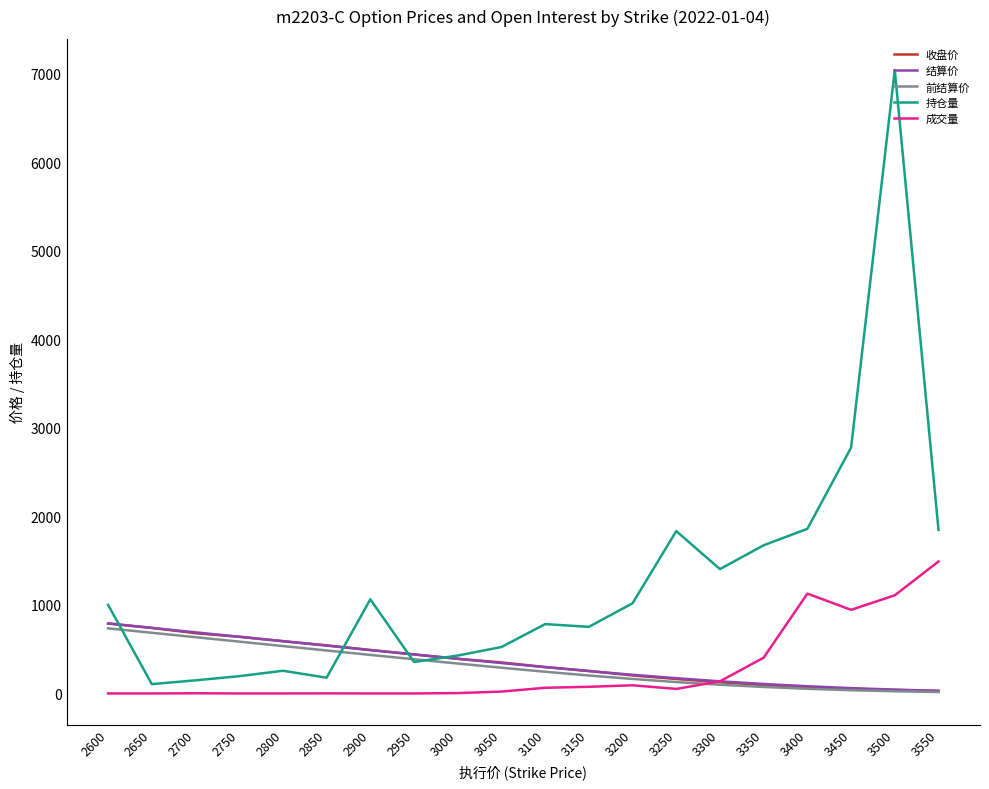

What is the difference between the 持仓量 values at 2700 and 3050?

376.0